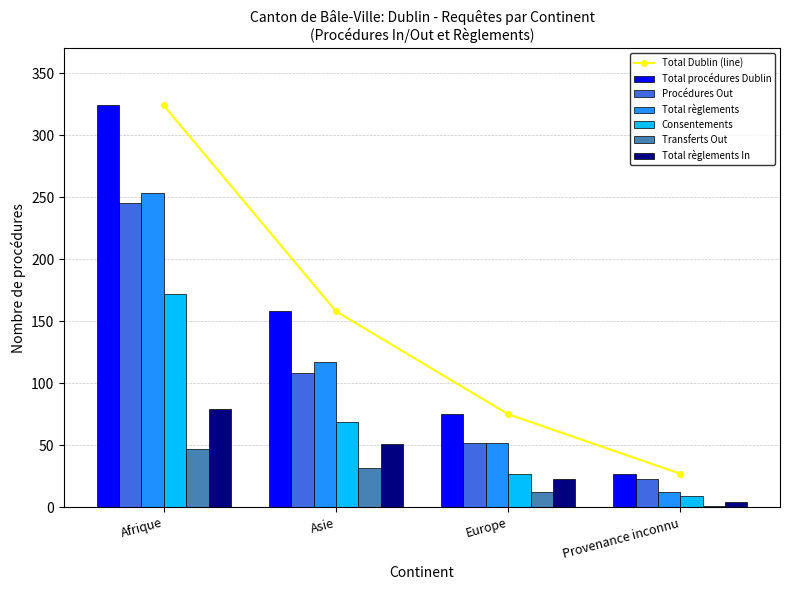

At which label is Total Dublin (line) closest to 175?

Asie